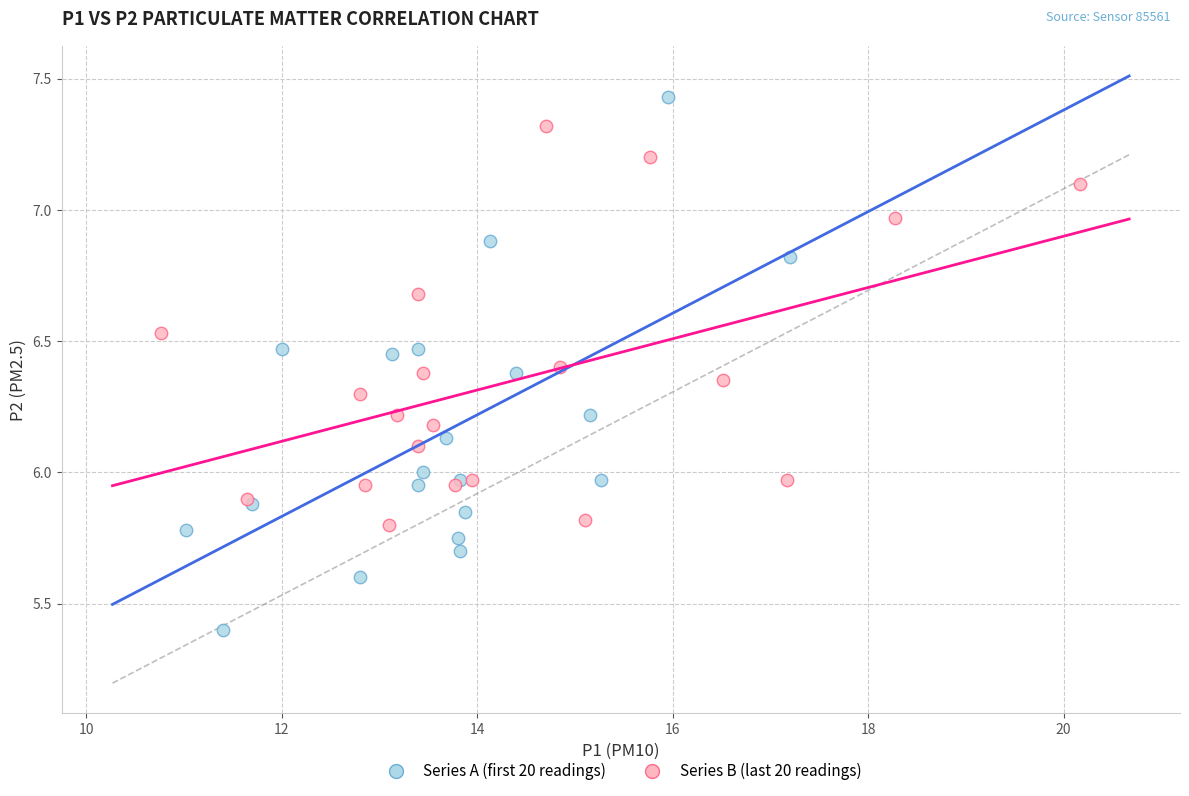

What are all the series names shown in the legend?

Series A (first 20 readings), Series B (last 20 readings)